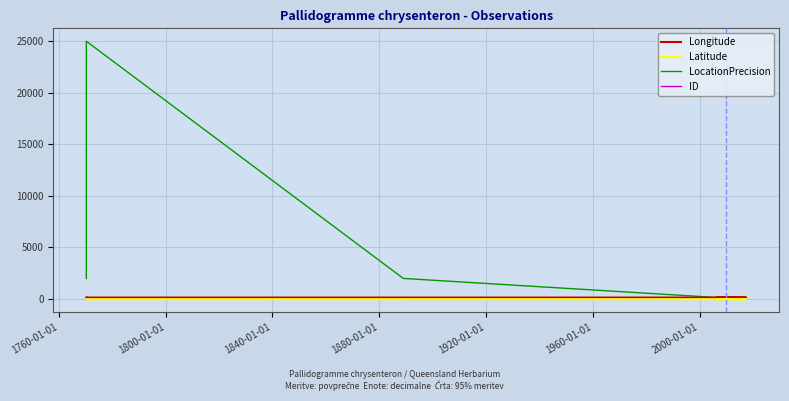

Does the chart display data point markers on the line(s)?

No